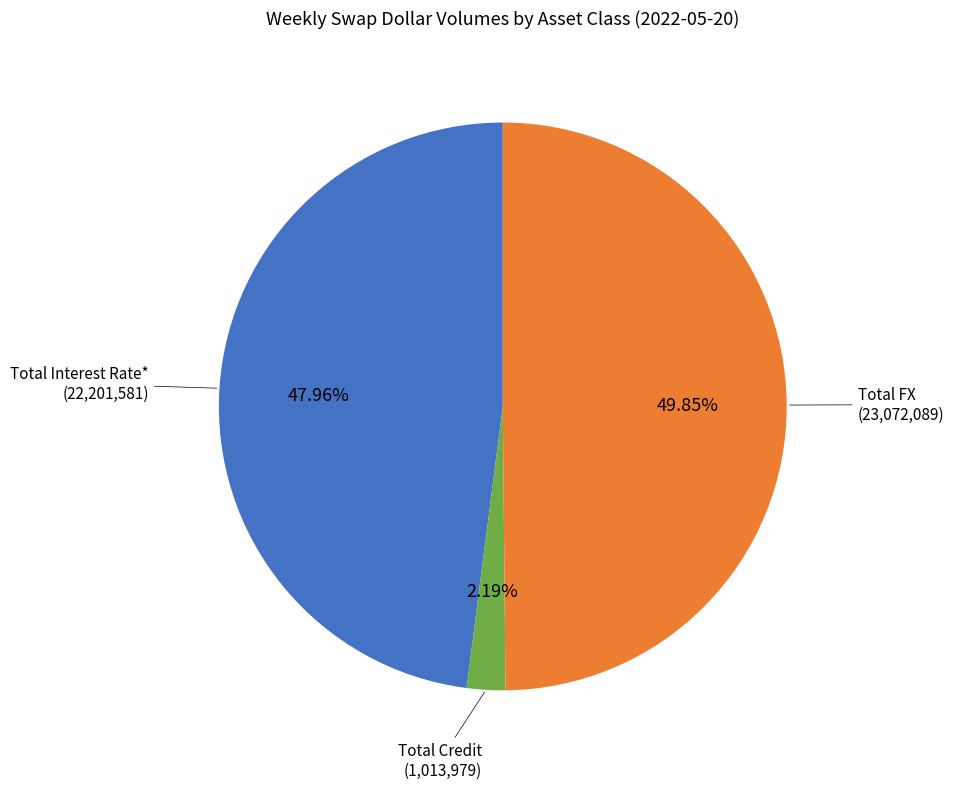

Which has a higher value, Total FX or Total Interest Rate*?

Total FX